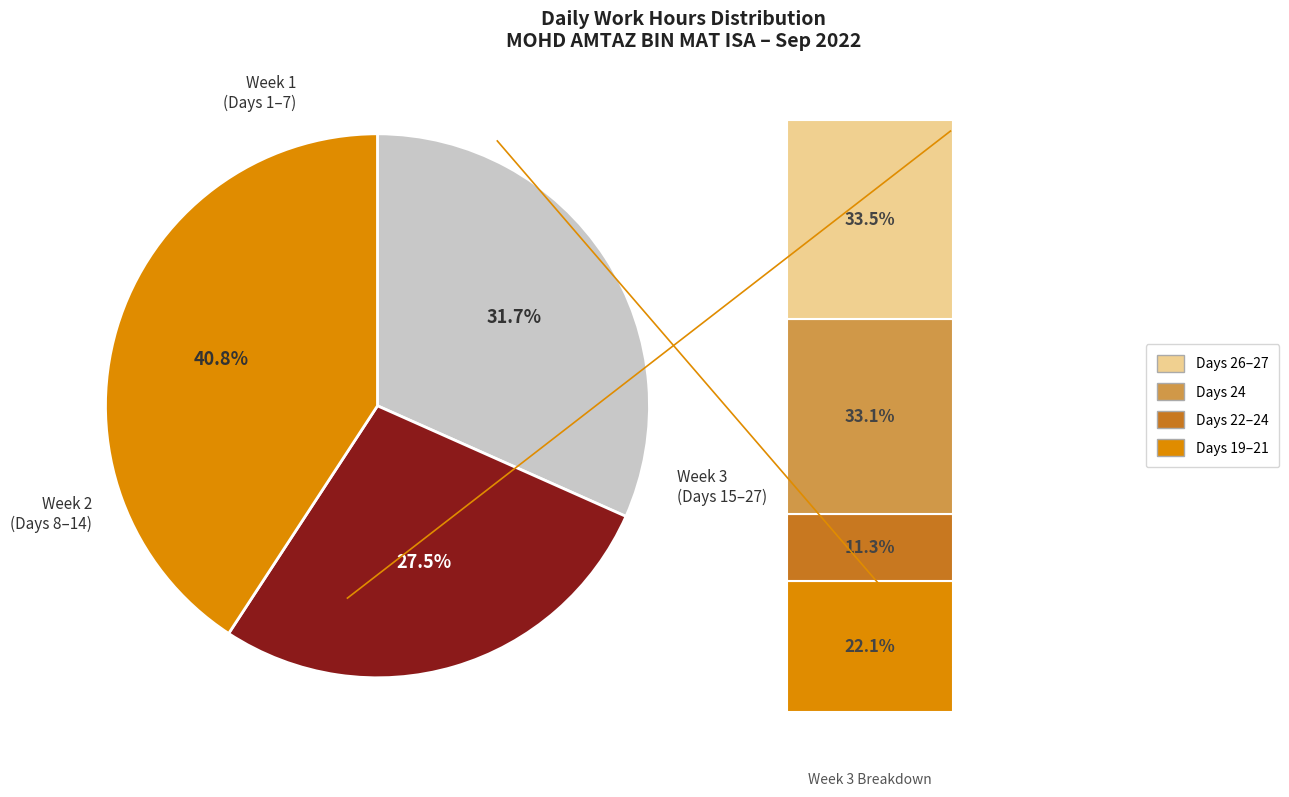

Does any single category account for the majority?

No